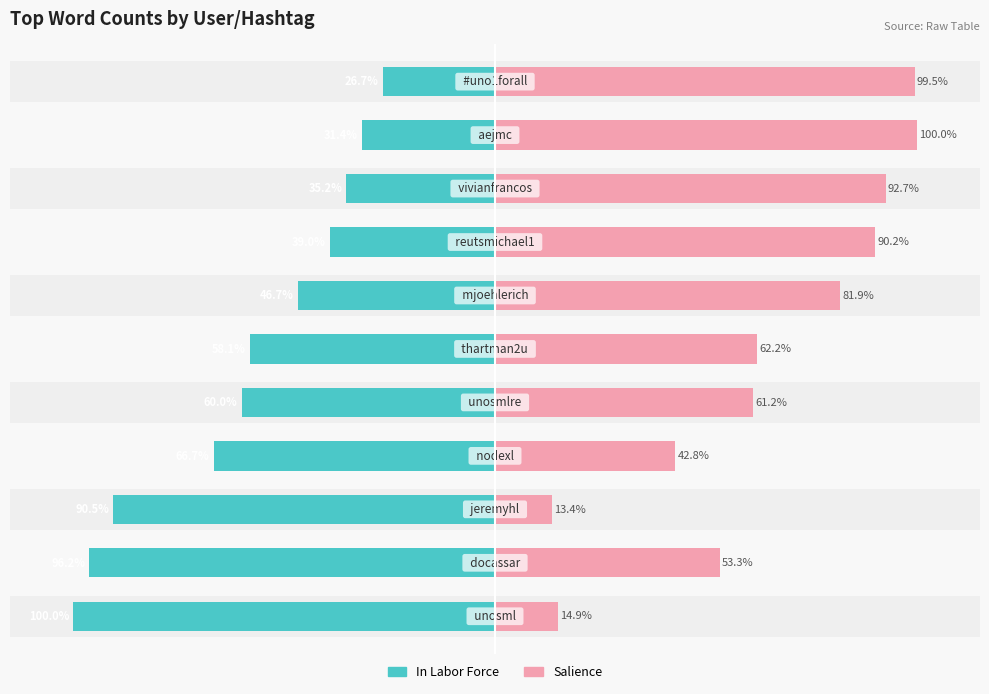

Reading left to right, extract all data points from this chart.

In Labor Force: 0=-100.0	1=-96.2	2=-90.5	3=-66.7	4=-60.0	5=-58.1	6=-46.7	7=-39.0	8=-35.2	9=-31.4	10=-26.7
Salience: 0=14.9	1=53.3	2=13.4	3=42.8	4=61.2	5=62.2	6=81.9	7=90.2	8=92.7	9=100.0	10=99.5